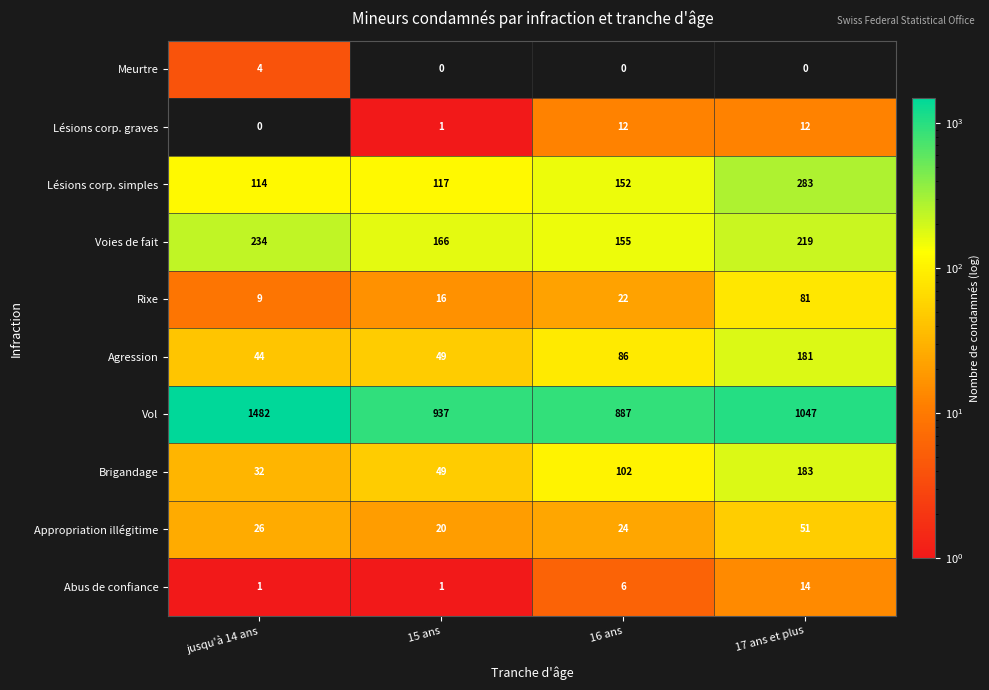

The Abus de confiance series shows 14 at 17 ans et plus. True or false?

True